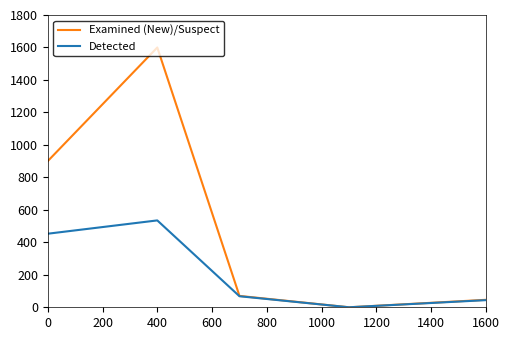

What are all the series names shown in the legend?

Examined (New)/Suspect, Detected